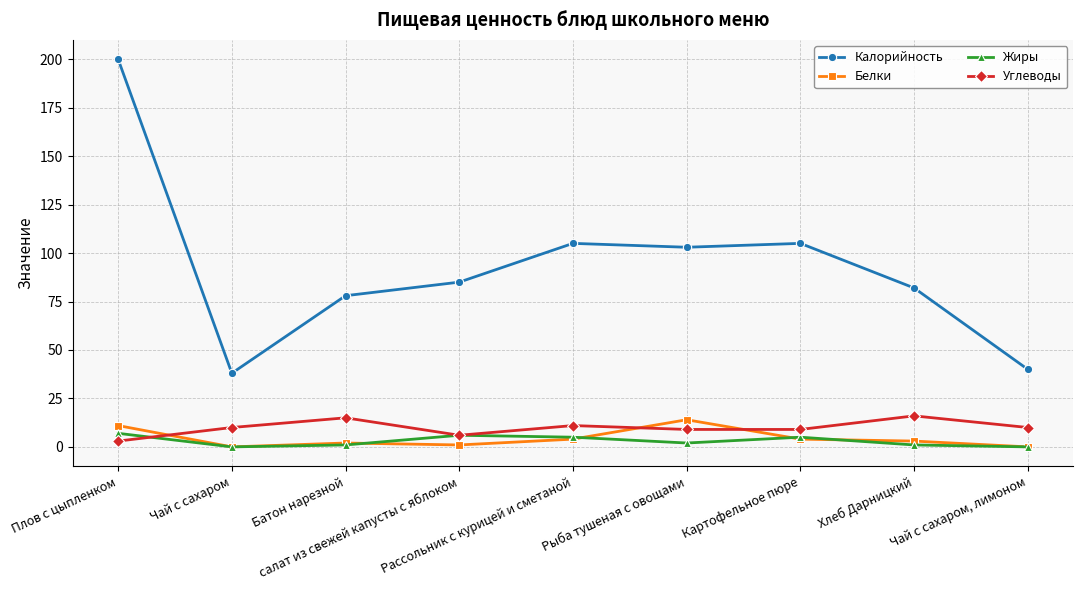

Which series has the largest total across all categories?

Калорийность